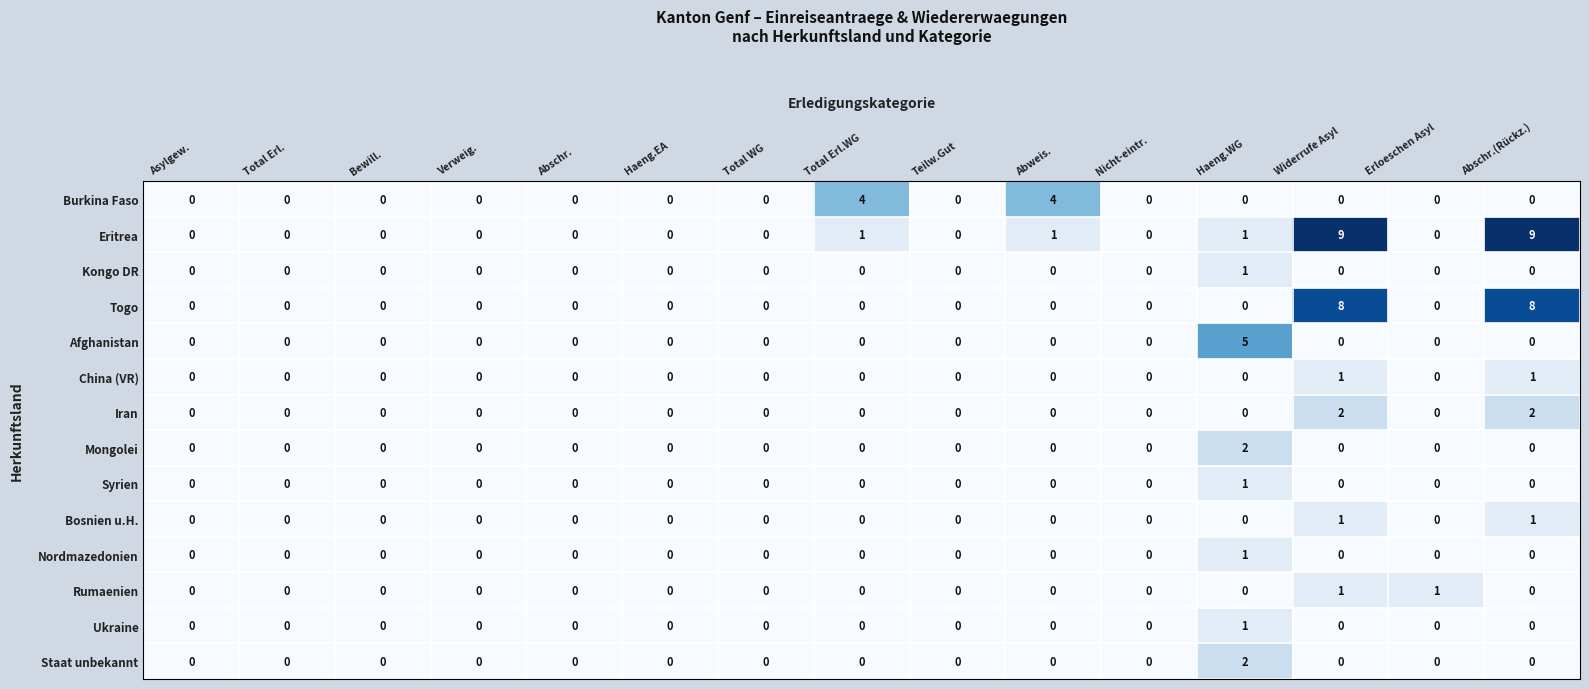

At which category is the sum across all series the highest?

Widerrufe Asyl